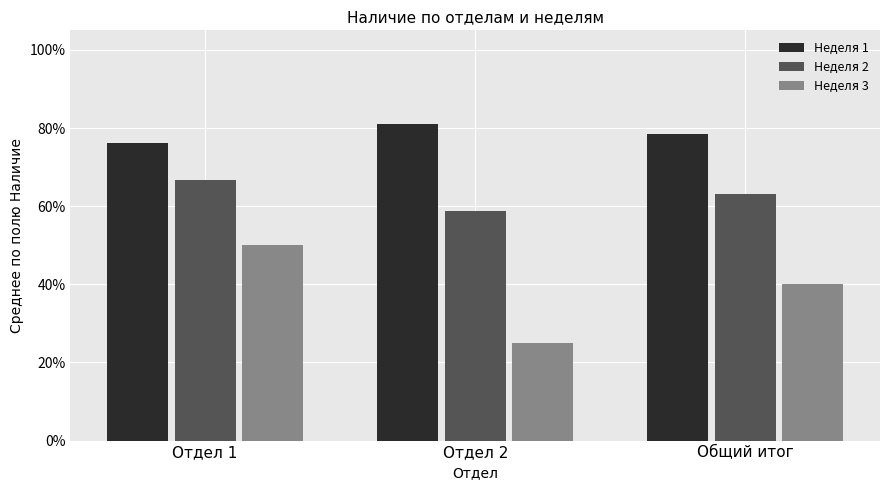

The value of Неделя 3 at Общий итог is 0.6. True or false?

False